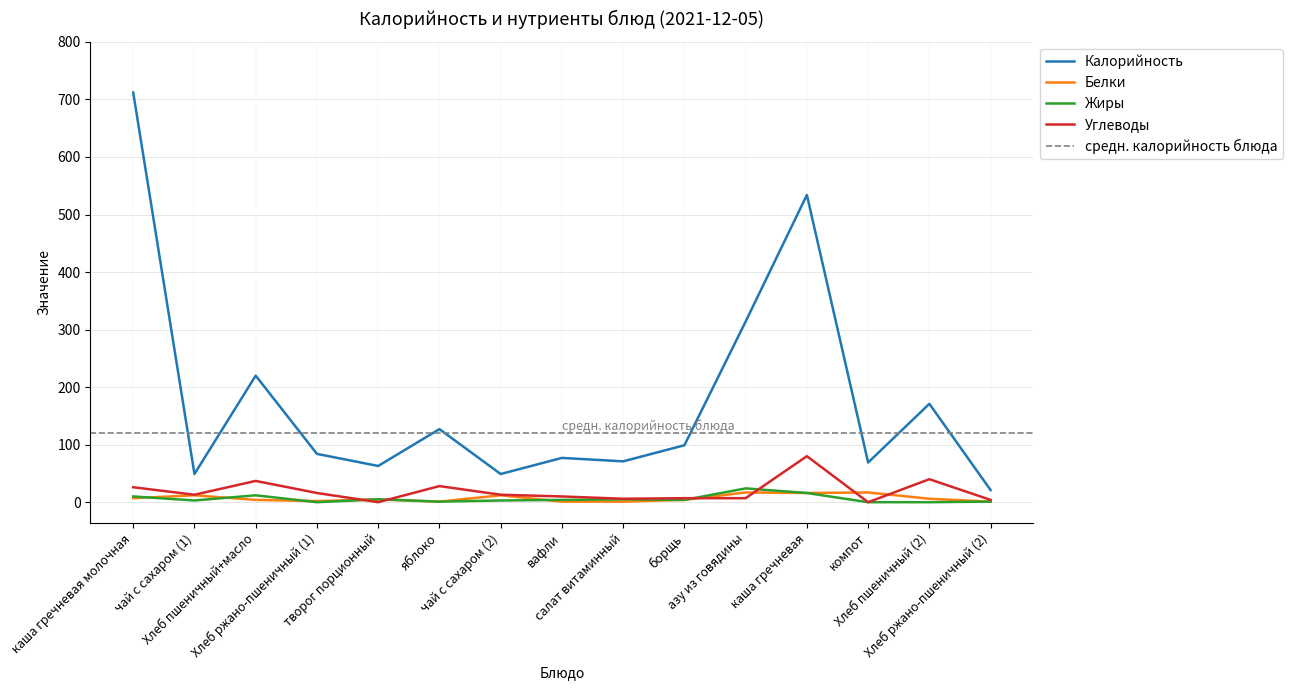

Between салат витаминный and Хлеб ржано-пшеничный (1), which is larger?

Хлеб ржано-пшеничный (1)